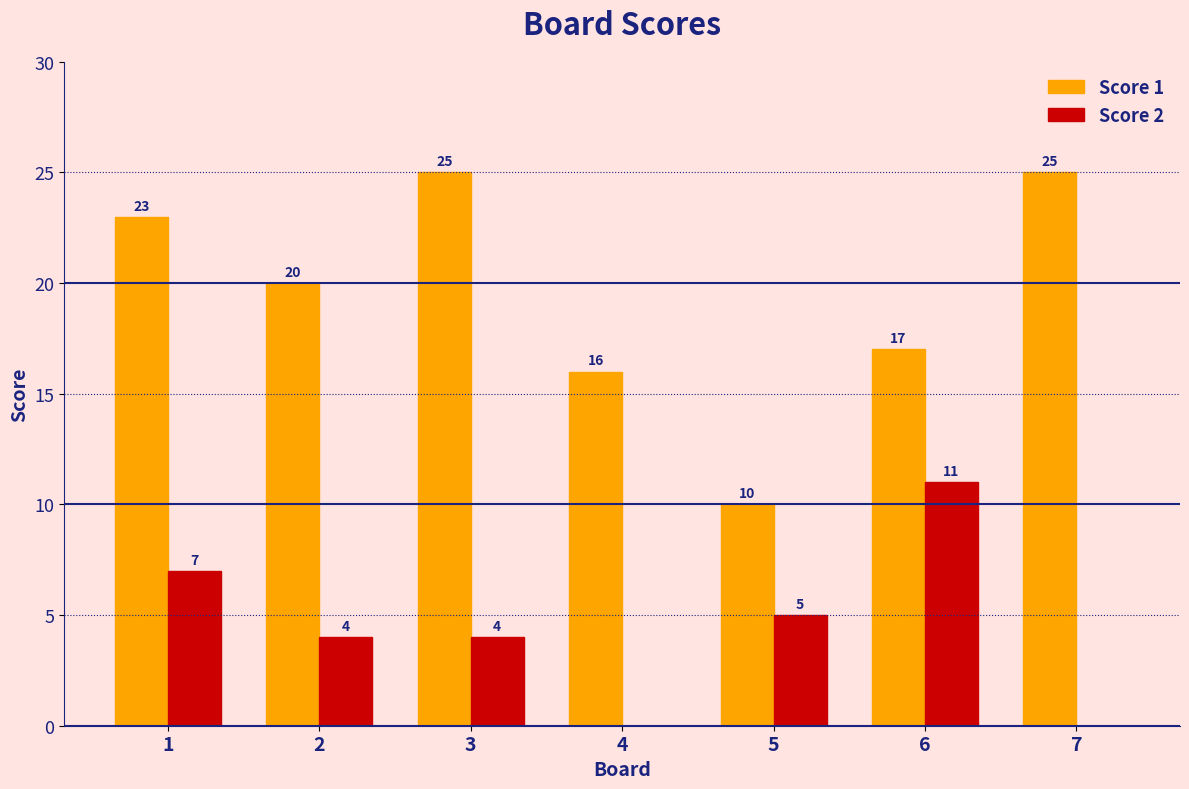

Reading right to left, transcribe all the data shown in this chart.

Score 1: 7=25	6=17	5=10	4=16	3=25	2=20	1=23
Score 2: 7=0	6=11	5=5	4=0	3=4	2=4	1=7